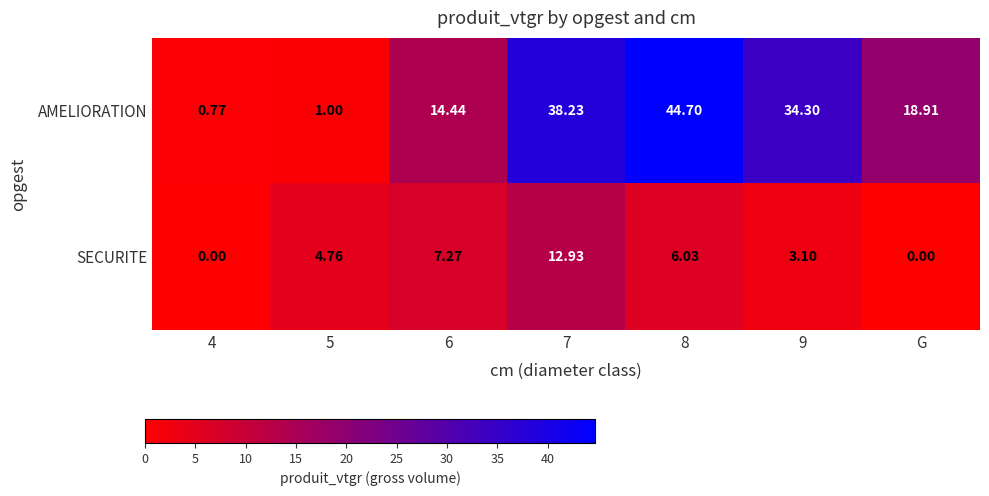

Rank the series at 5 from highest to lowest value.

SECURITE, AMELIORATION